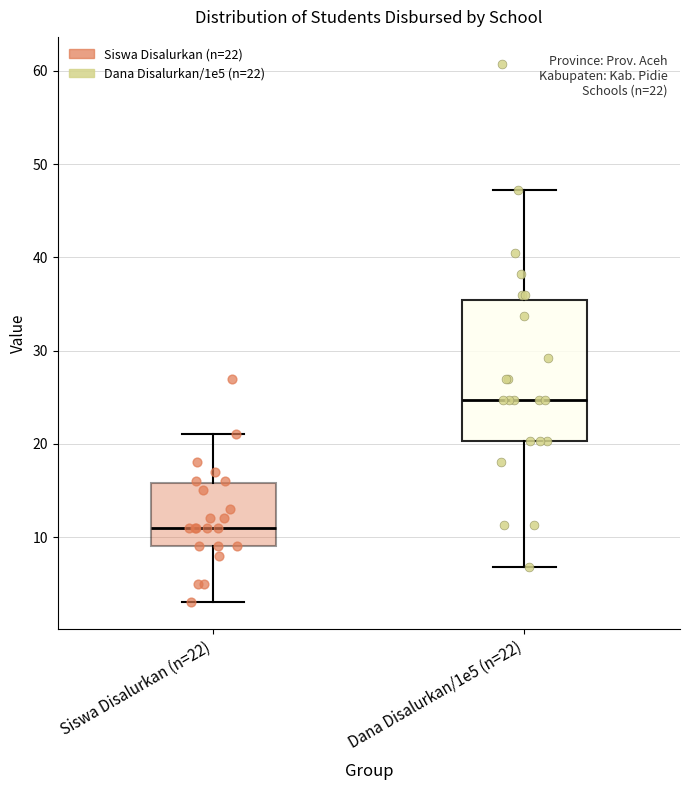

Which box has the highest median line?

Dana Disalurkan/1e5 (n=22)